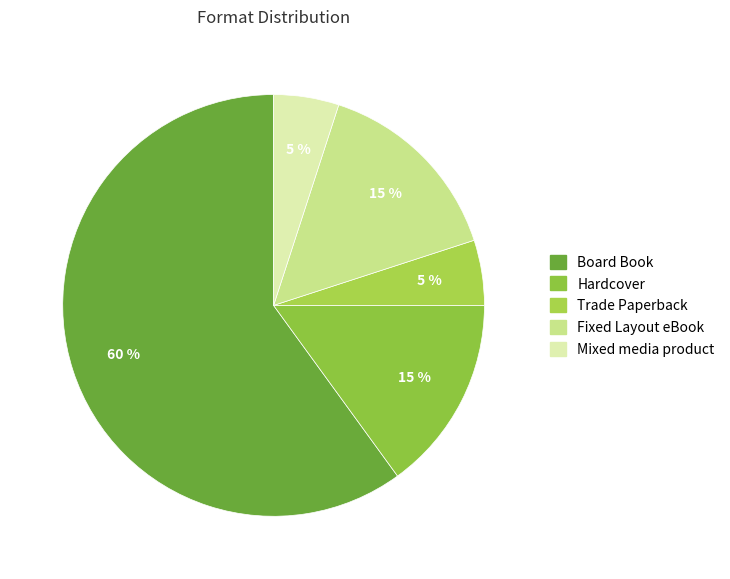

How many segments does this pie chart have?

5